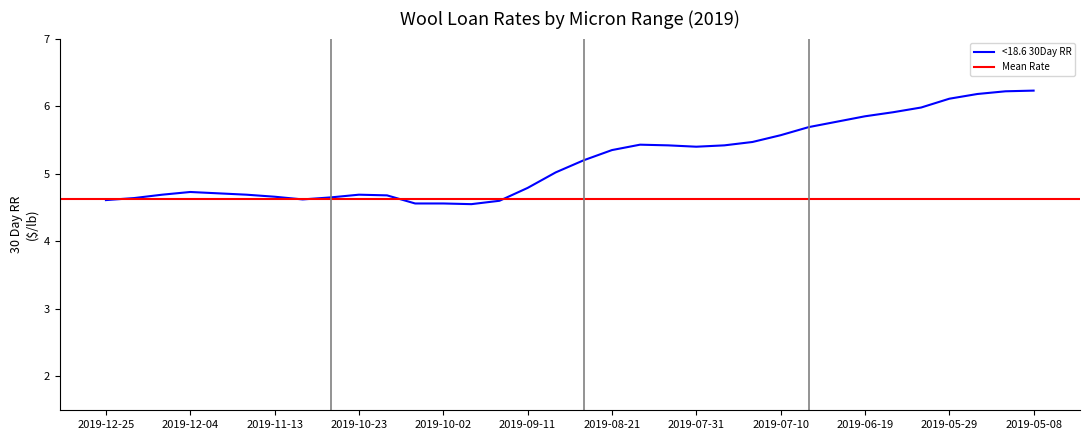

True or false: 19.6-20.5 30Day RR and <18.6 30Day RR intersect in this chart.

False